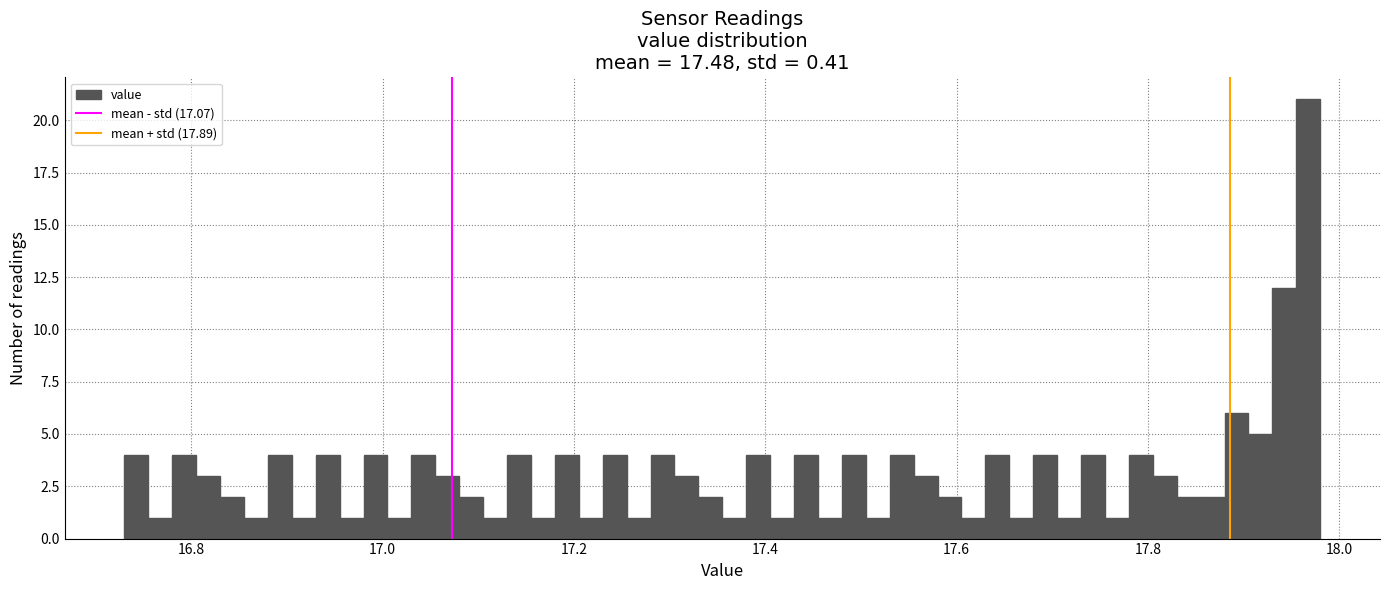

Read against the x-axis, roughly where is the centre of the tallest bar?

17.96